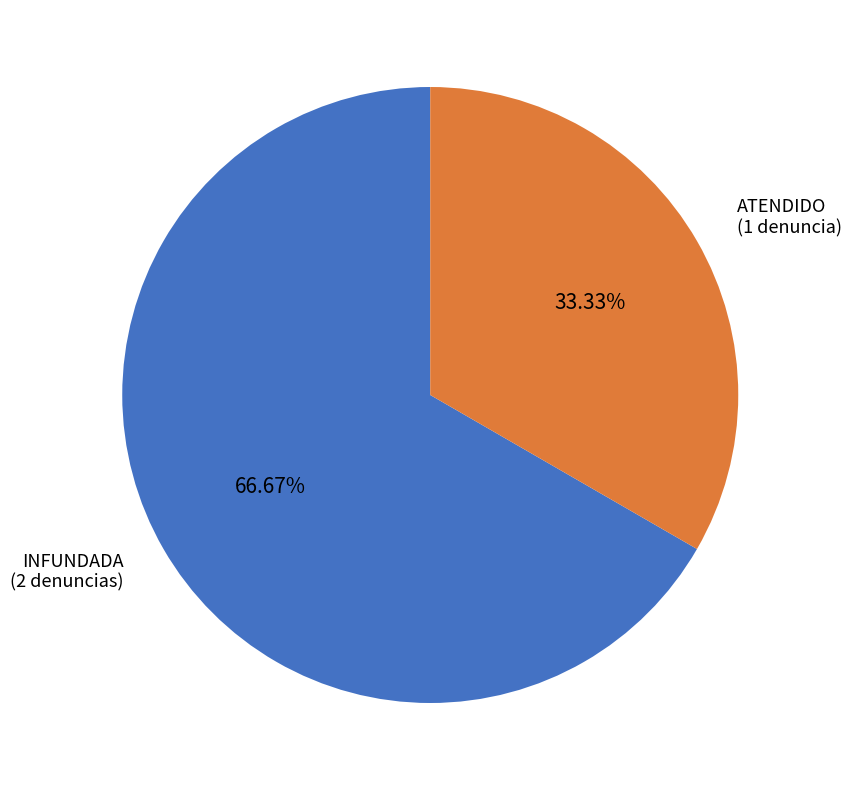

Which category has the biggest portion of the pie?

INFUNDADA